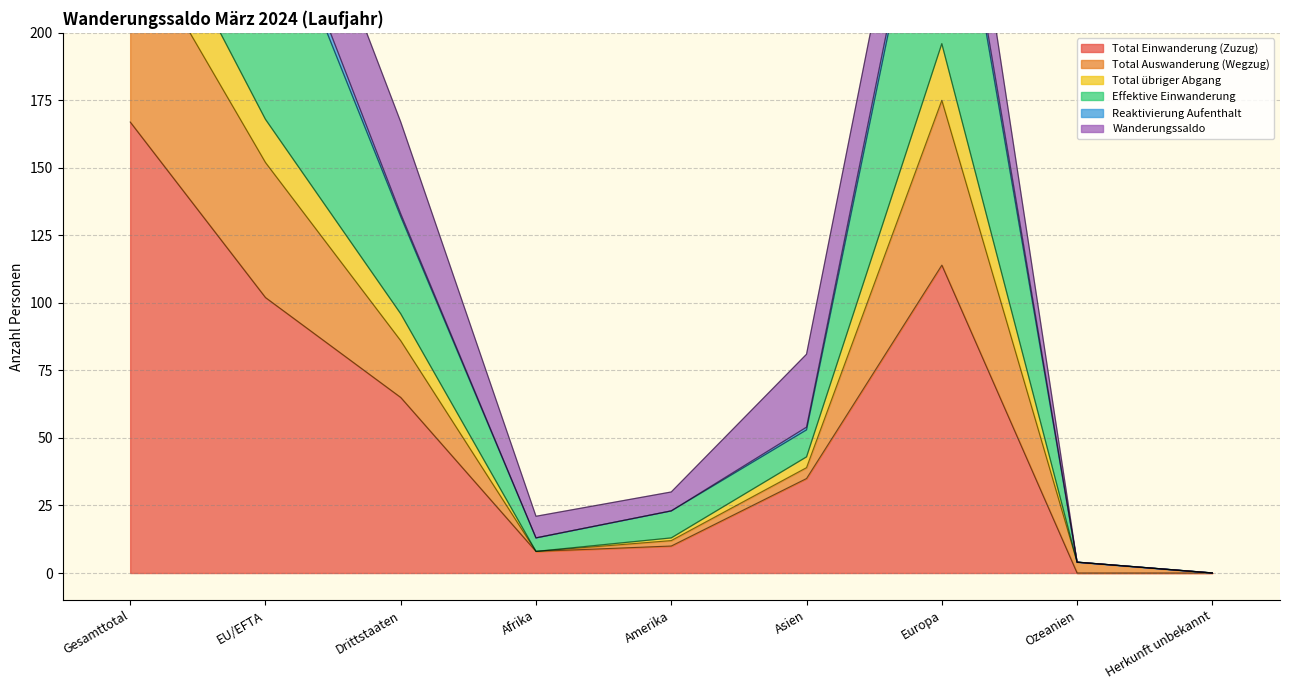

Where is Total Einwanderung (Zuzug) nearest to the value 83?

Drittstaaten